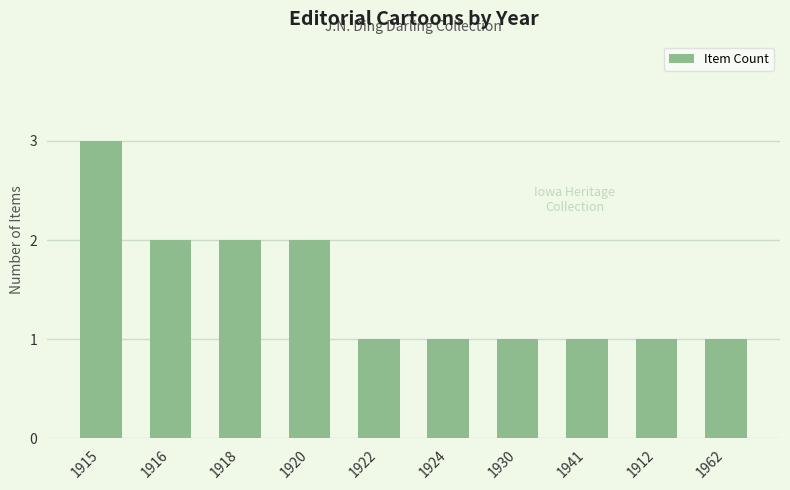

What is the sum of all values?

15